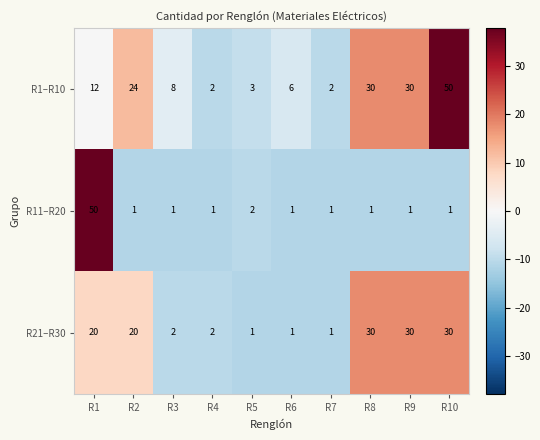

What is the difference between the highest and lowest values at R4?

1